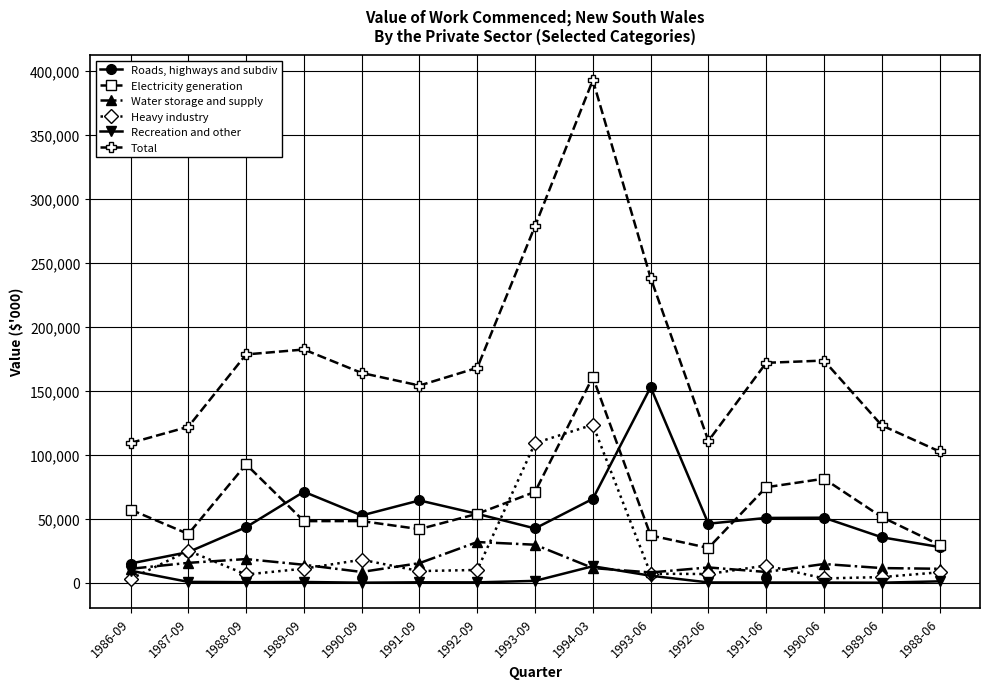

What is the maximum value shown in the chart?

392629